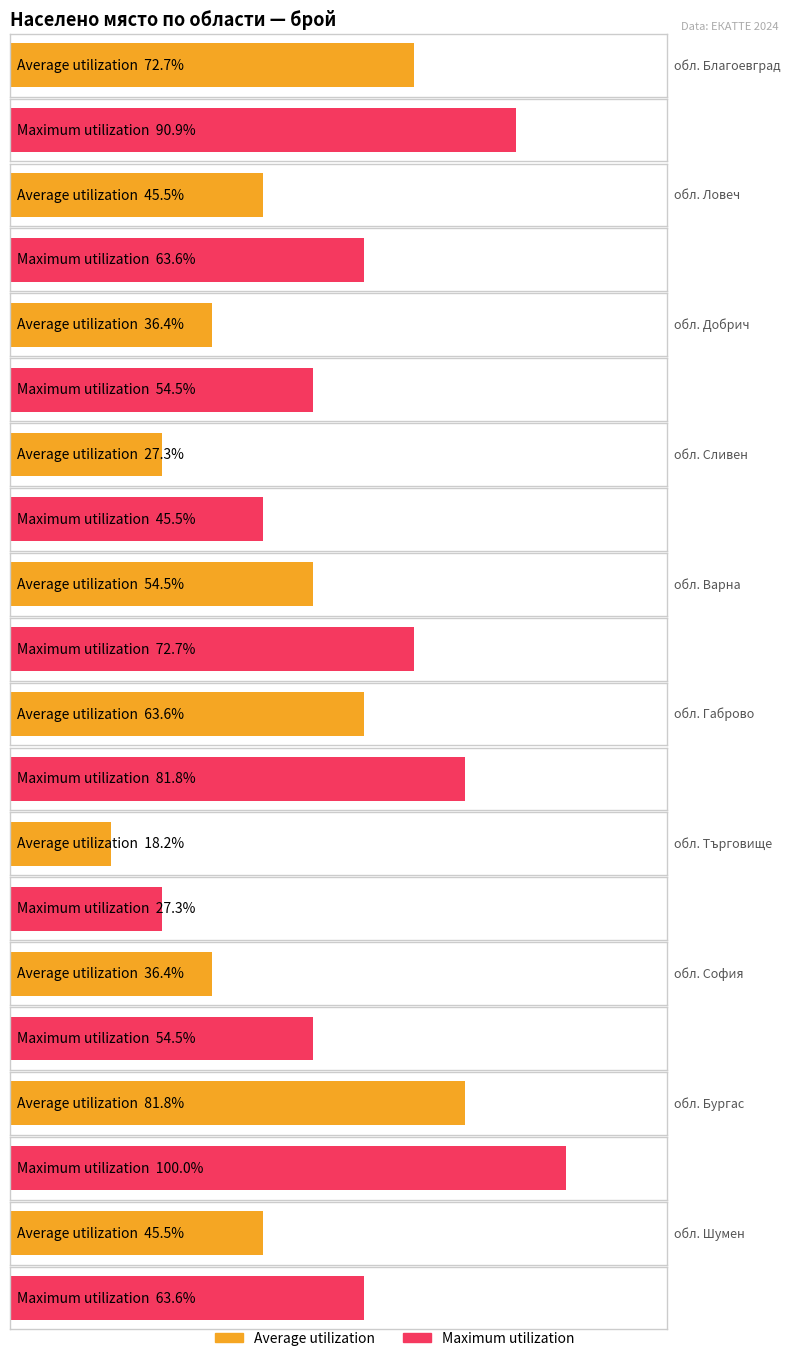

How many bars are there in each group?

2